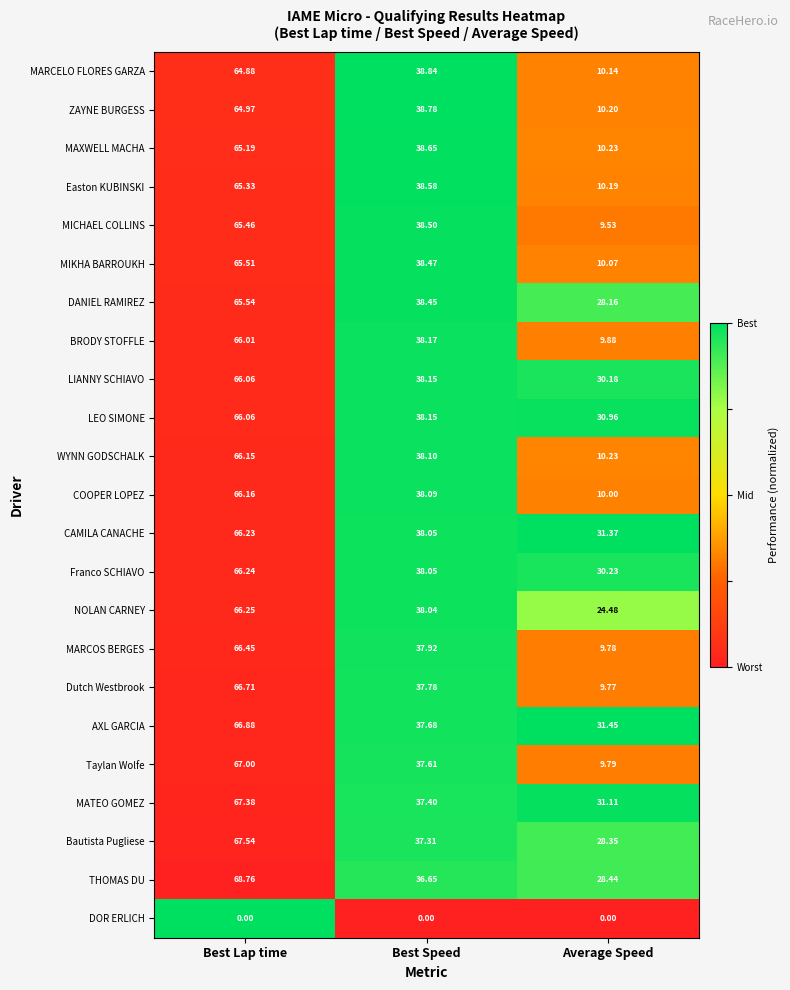

Between Best Lap time and Average Speed, which series saw the biggest shift?

Taylan Wolfe